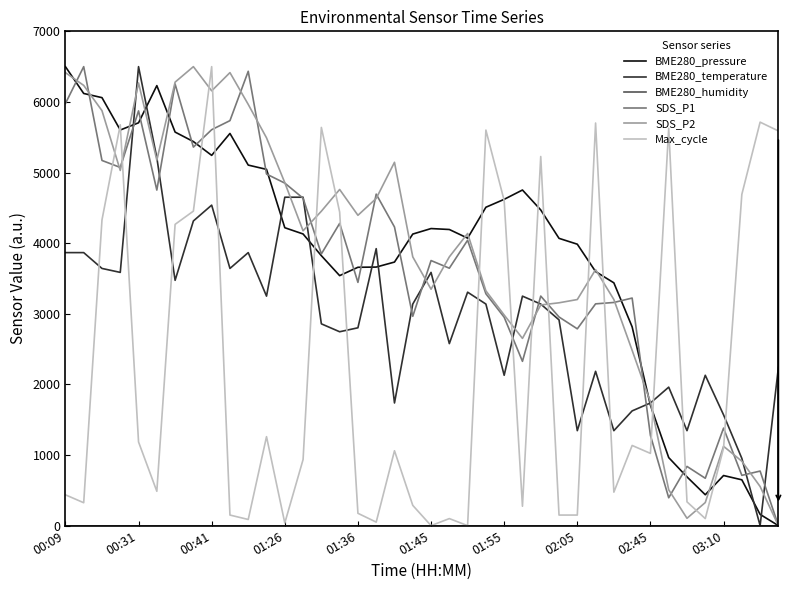

What is the greatest value displayed?

6500.0